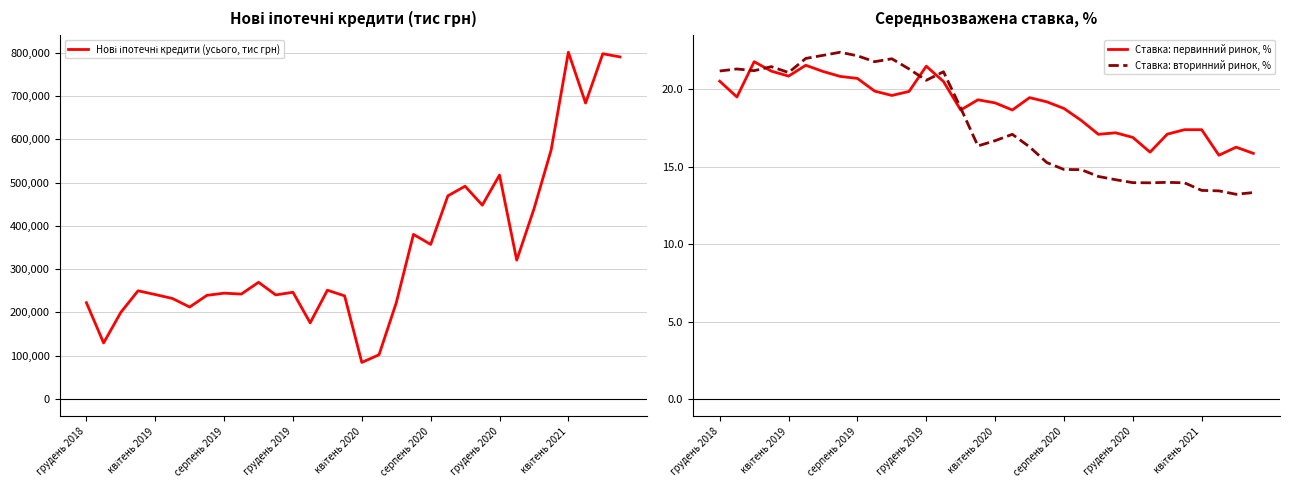

What is the sum of all Ставка: первинний ринок, % values?

607.4